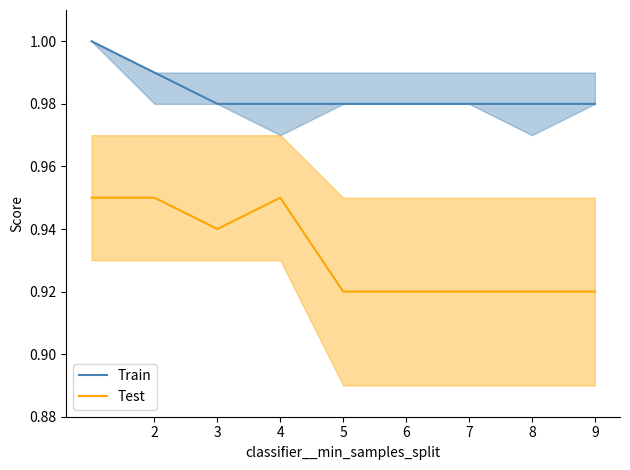

True or false: Train and Test cross at least once.

False